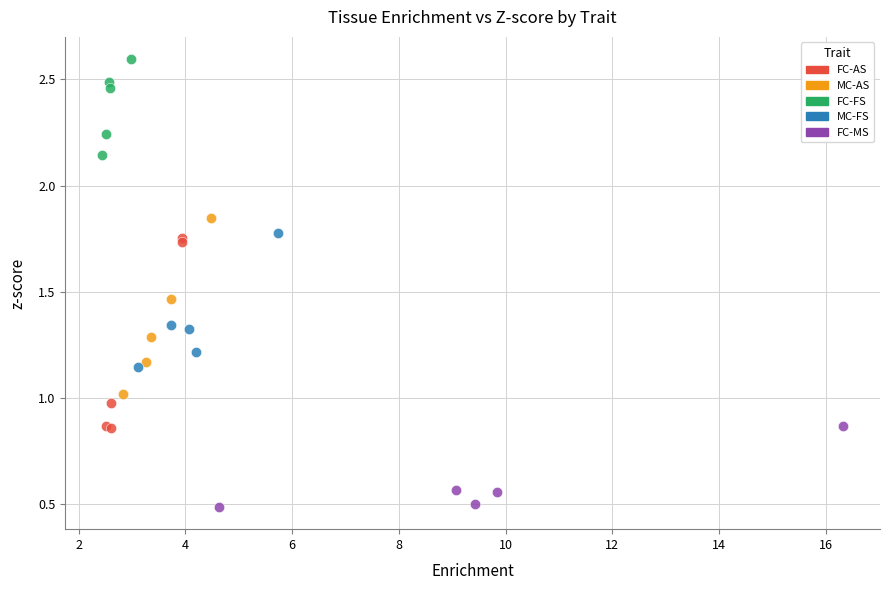

Which series reaches the minimum Y coordinate?

FC-MS